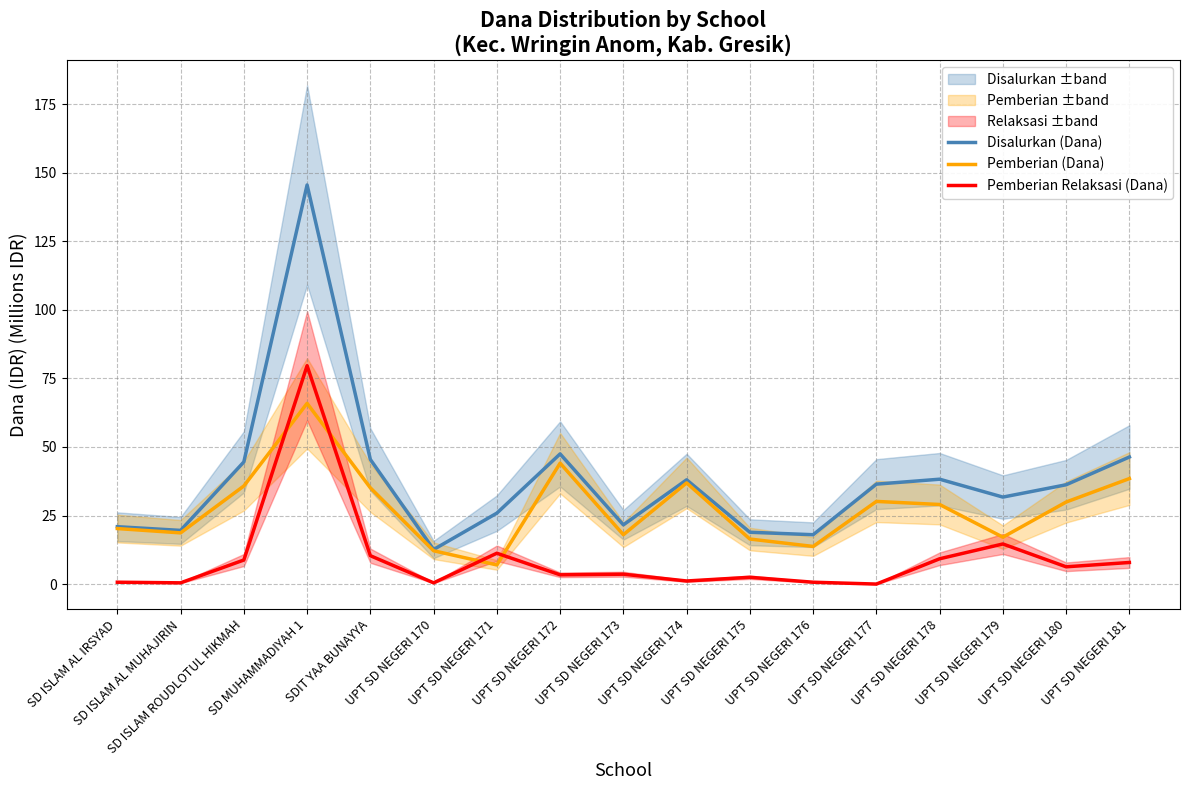

Count the number of categories in the chart.

17